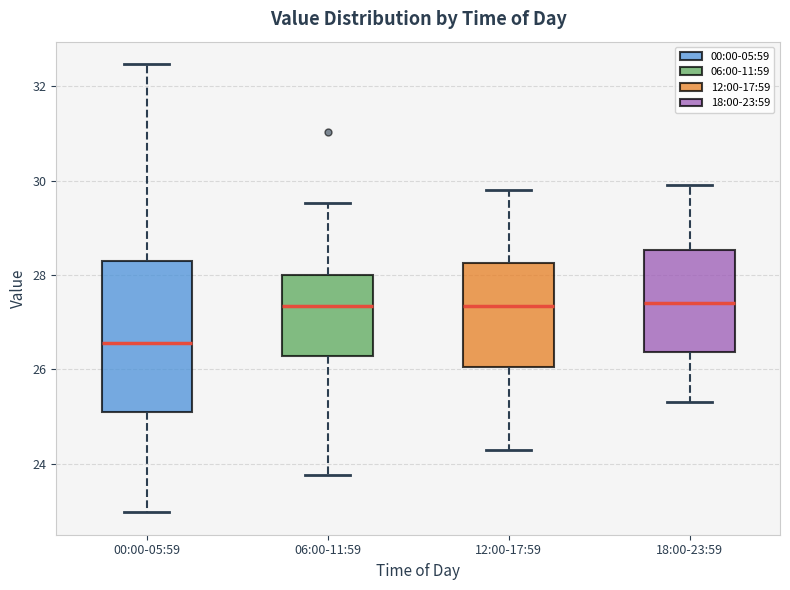

Where is the lower edge of the box for 06:00-11:59 on the y-axis? The values are not printed on the chart, so give them approximately, as read against the axis.

26.2